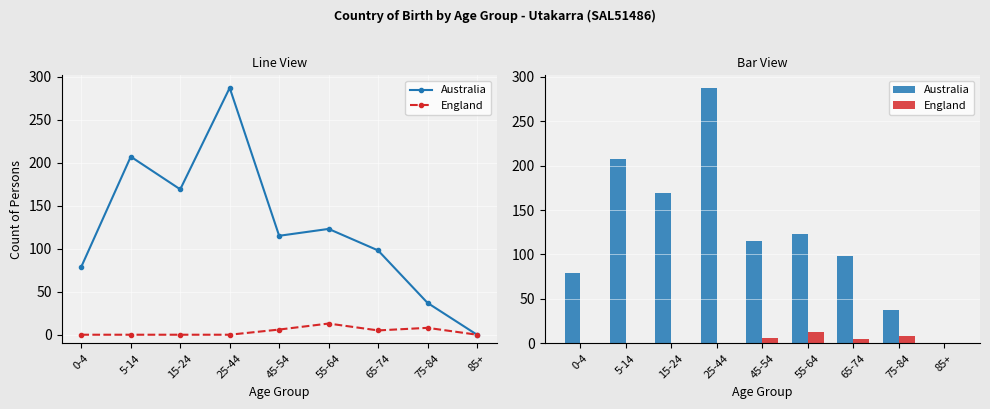

What is the value of the England bar at the 7th from the left?

5